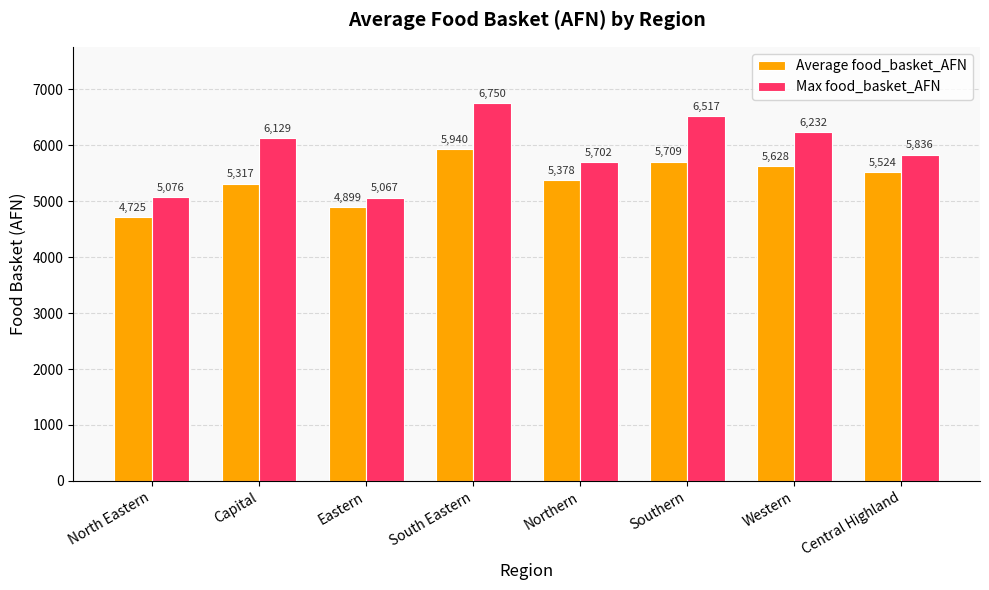

Rank the series by their maximum value, from lowest to highest.

Average food_basket_AFN, Max food_basket_AFN